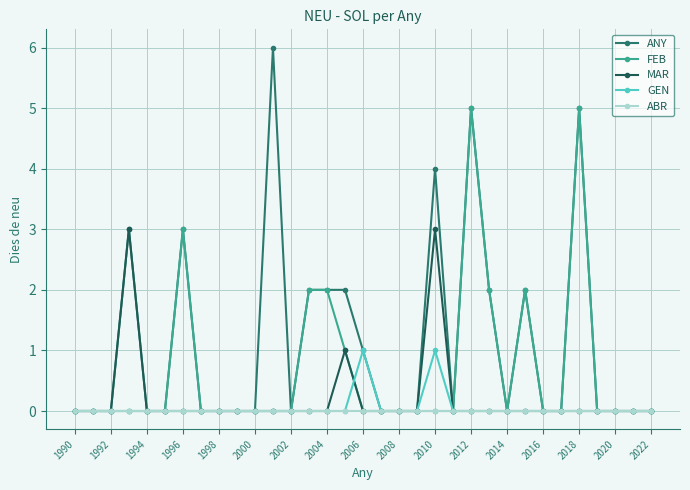

Which series has the largest range (max minus min)?

ANY